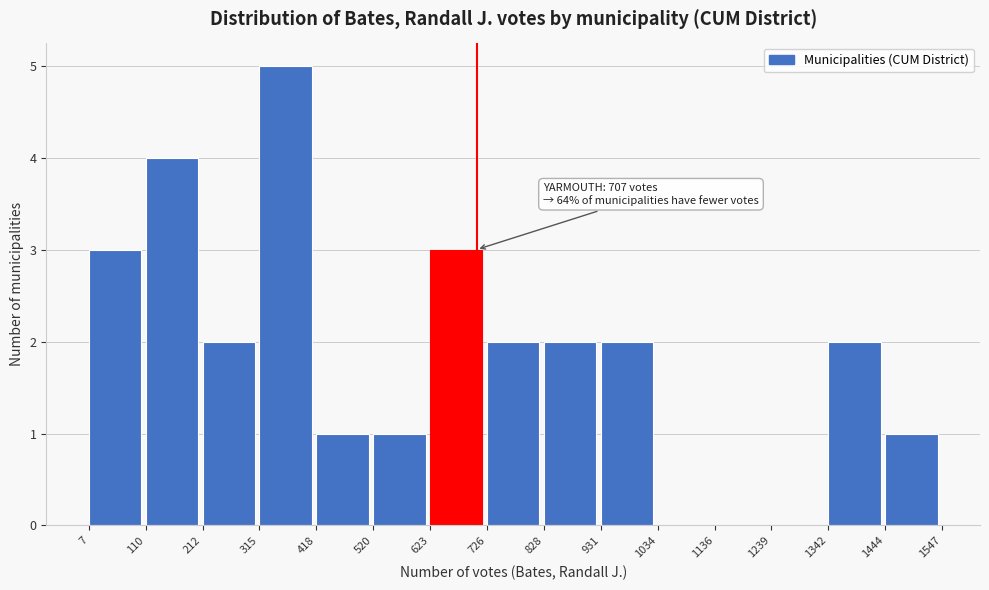

Which range on the x-axis has the tallest bar?

315 to 418